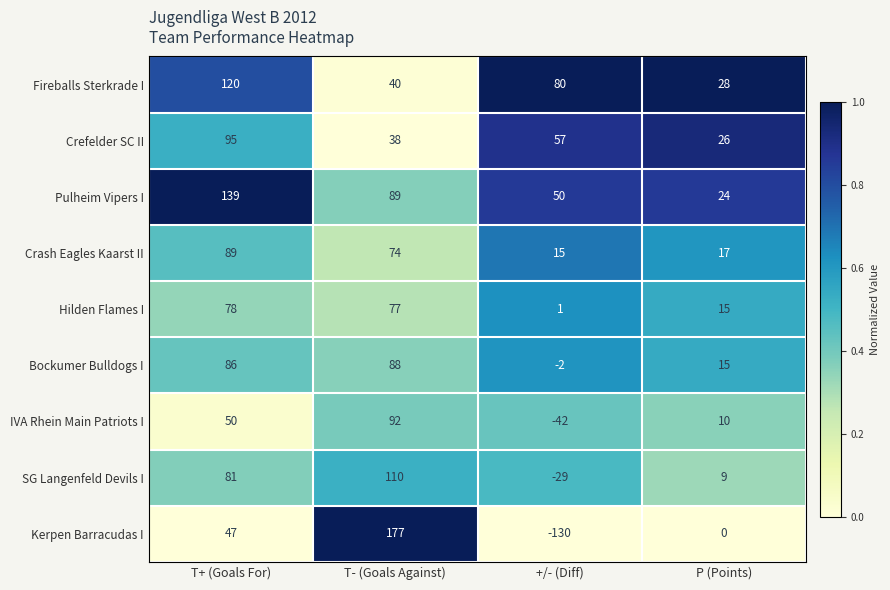

What is the average value of the Bockumer Bulldogs I series?

47